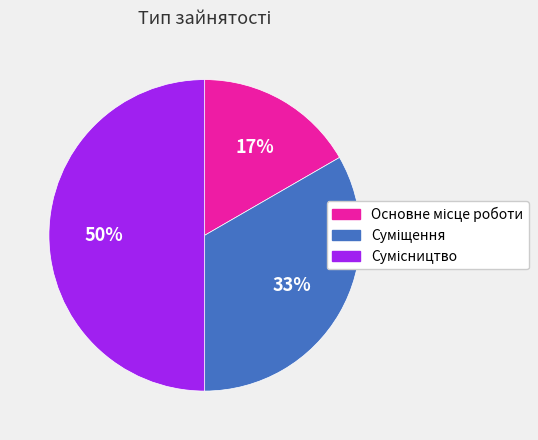

Count the number of slices in the pie.

3